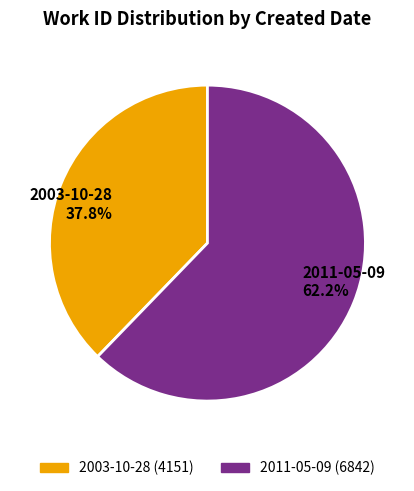

To the nearest percent, what portion does 2003-10-28 represent?

38%